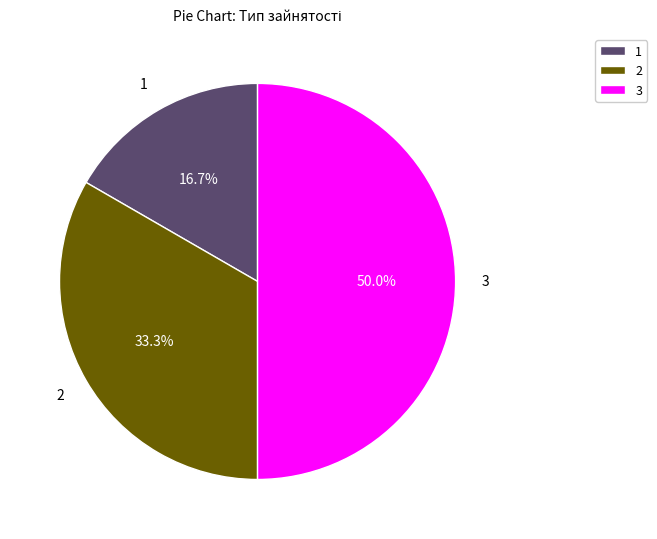

Rank the categories by value from lowest to highest.

1, 2, 3